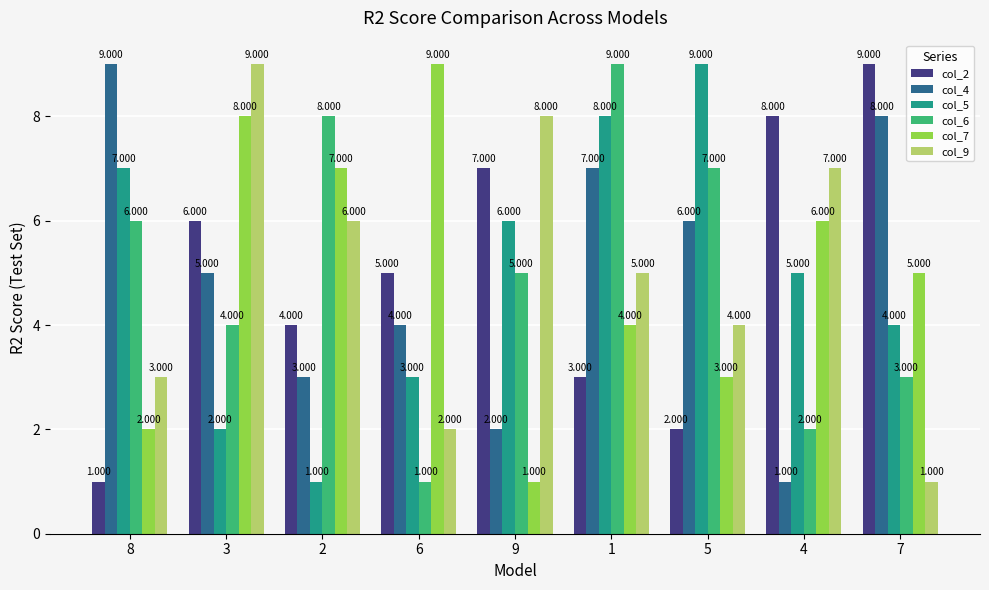

What are all the series names shown in the legend?

col_2, col_4, col_5, col_6, col_7, col_9